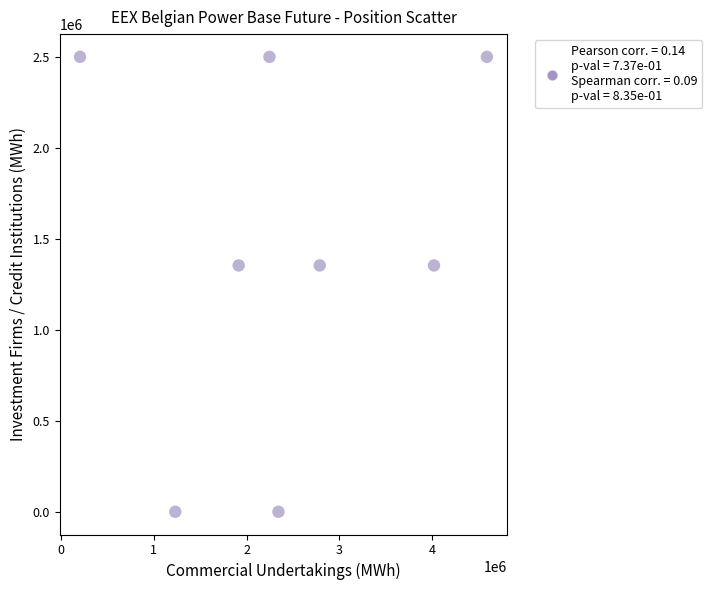

What is the range of Y values (max minus min)?

2499415